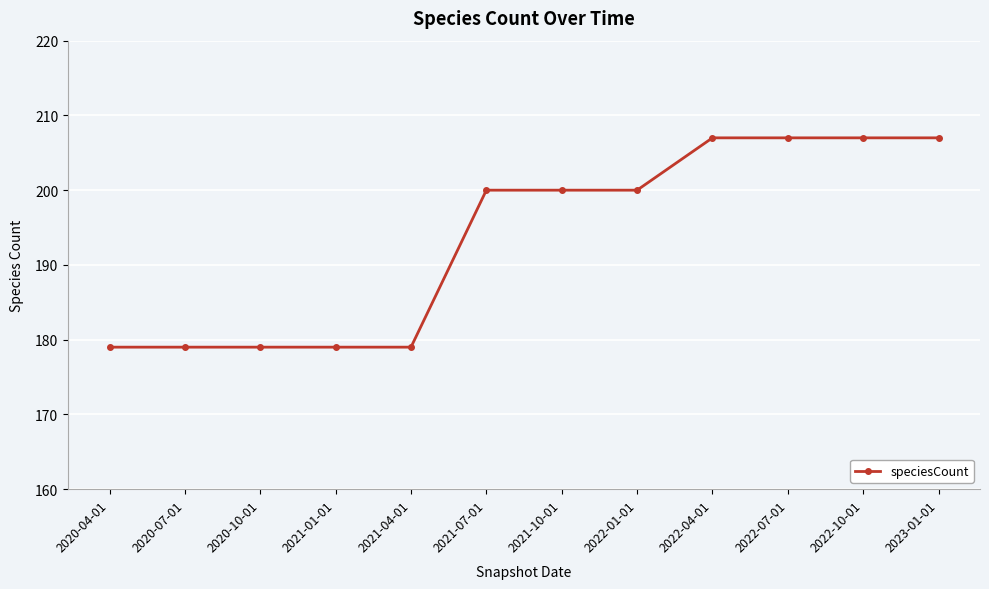

What is the label of the 8th point from the left?

2022-01-01